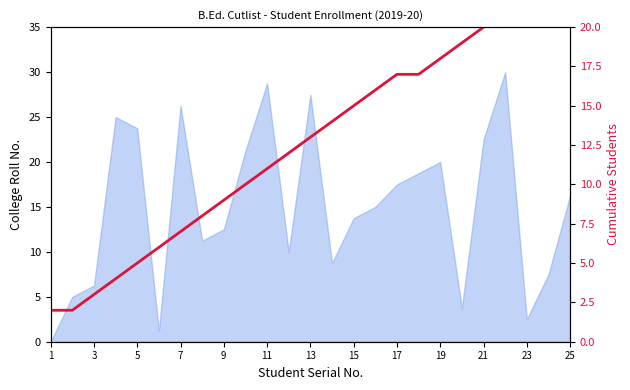

Which category has the lowest value across all series?

1